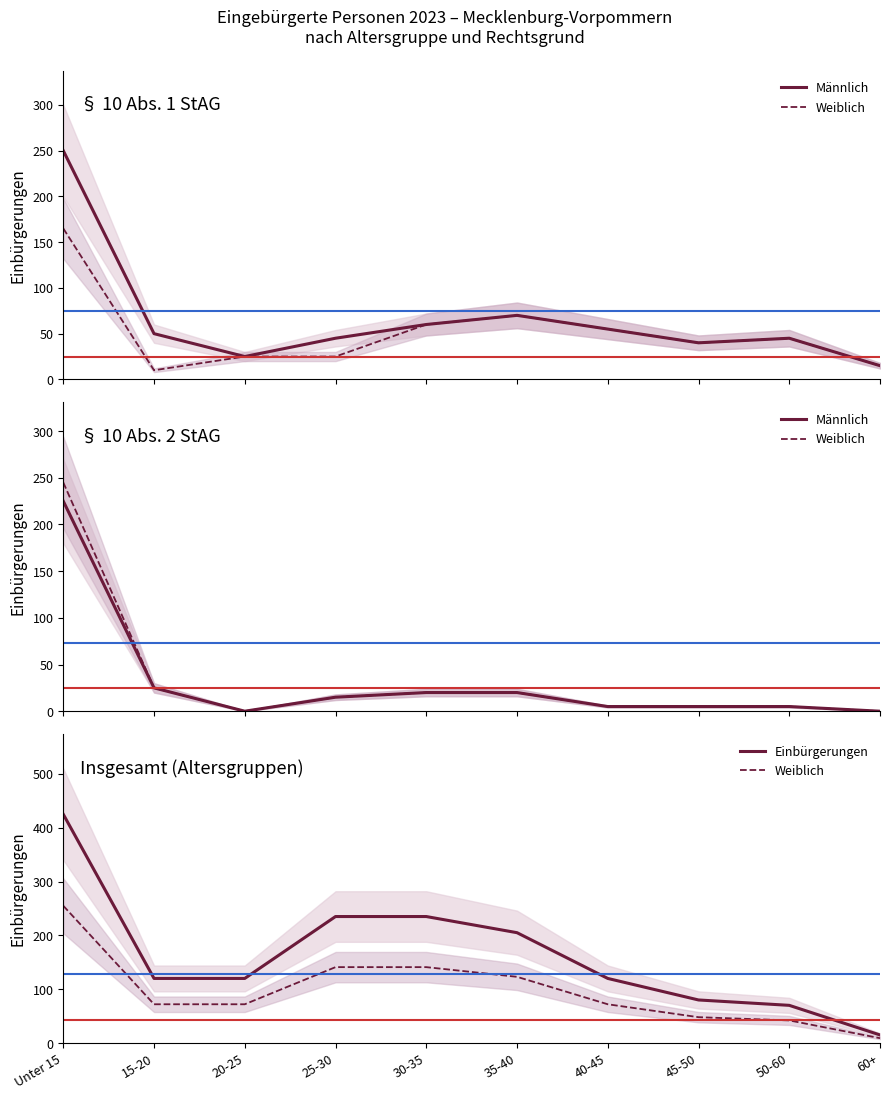

What value does the Einbürgerungen series have at 50-60?

70